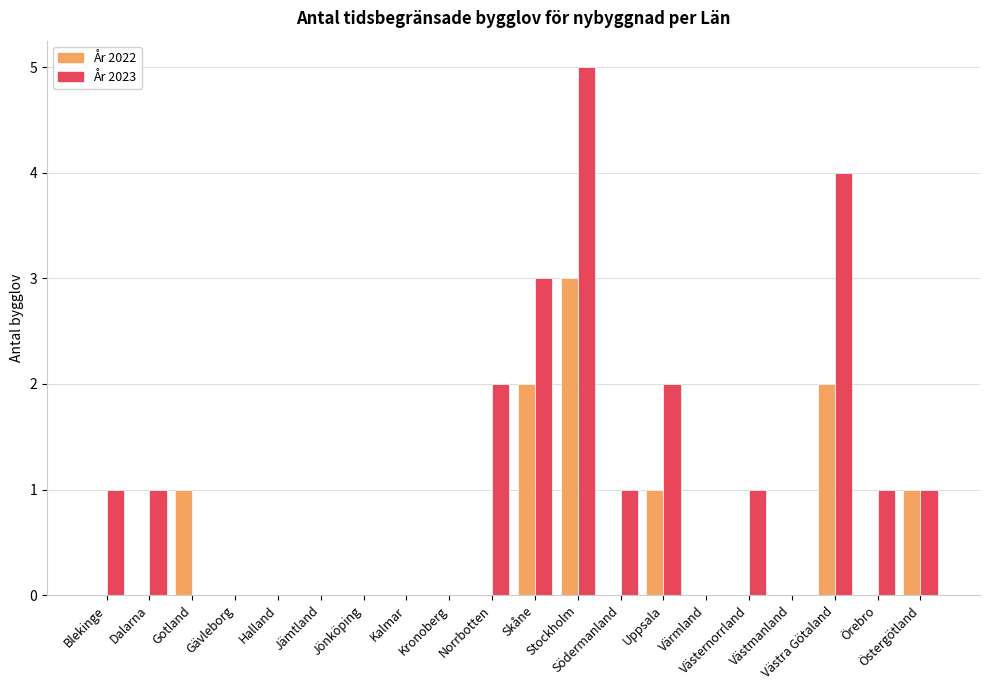

Which series changed the most between Stockholm and Örebro?

År 2023